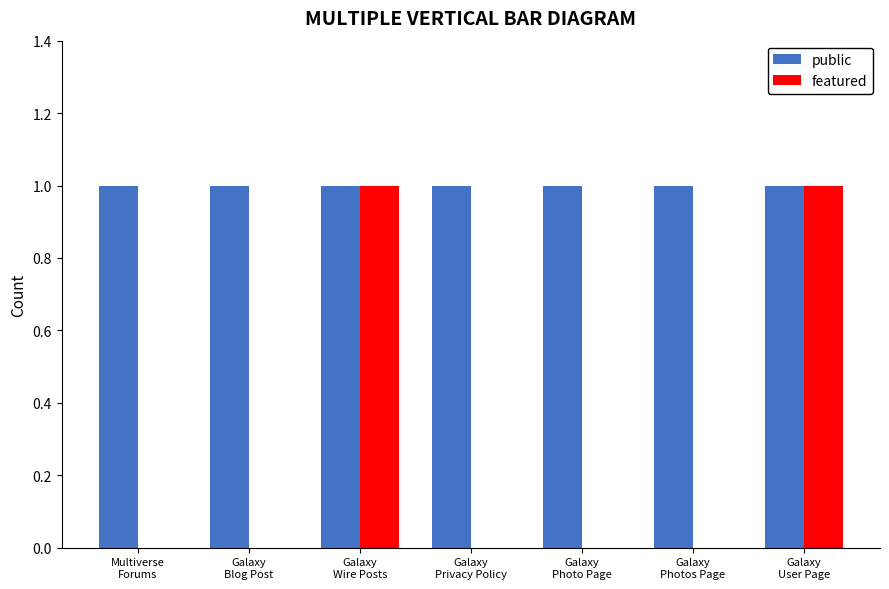

Which series has the largest total across all categories?

public